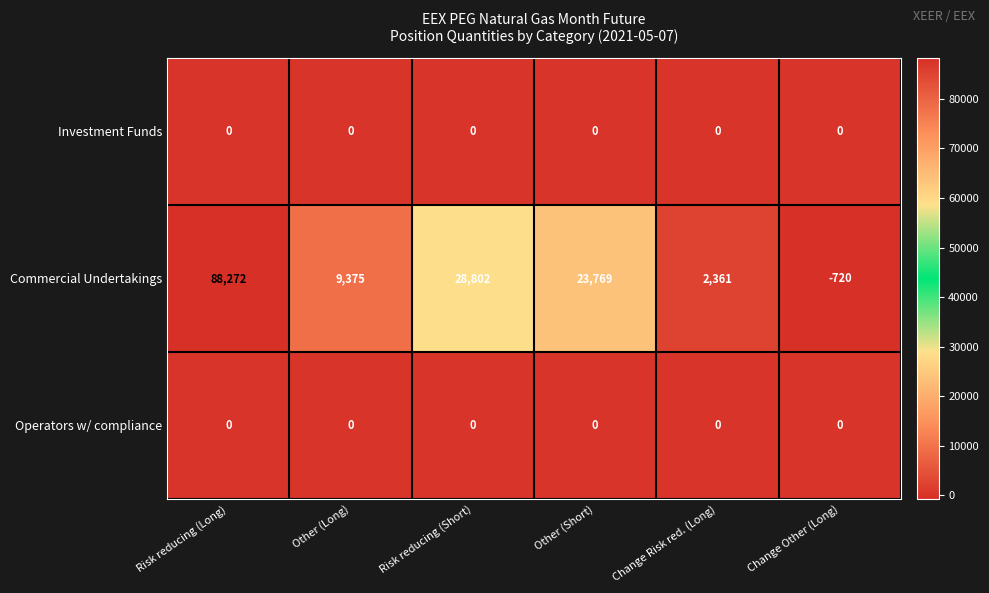

Between Risk reducing (Short) and Other (Short), which series saw the biggest shift?

Commercial Undertakings